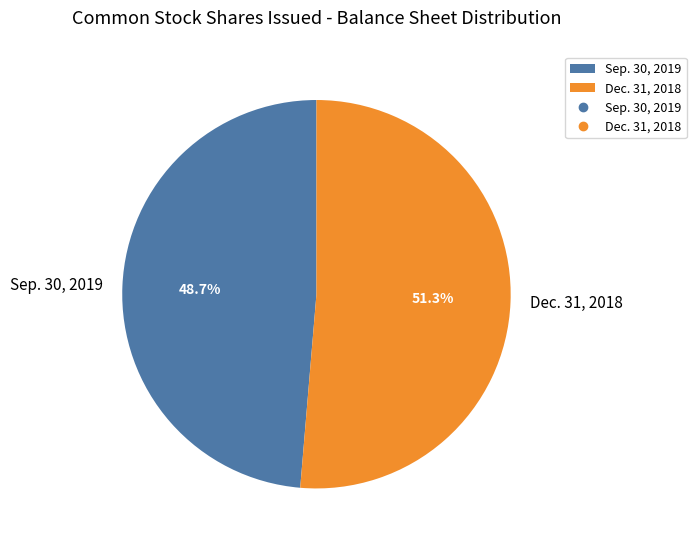

To the nearest percent, what portion does Sep. 30, 2019 represent?

49%